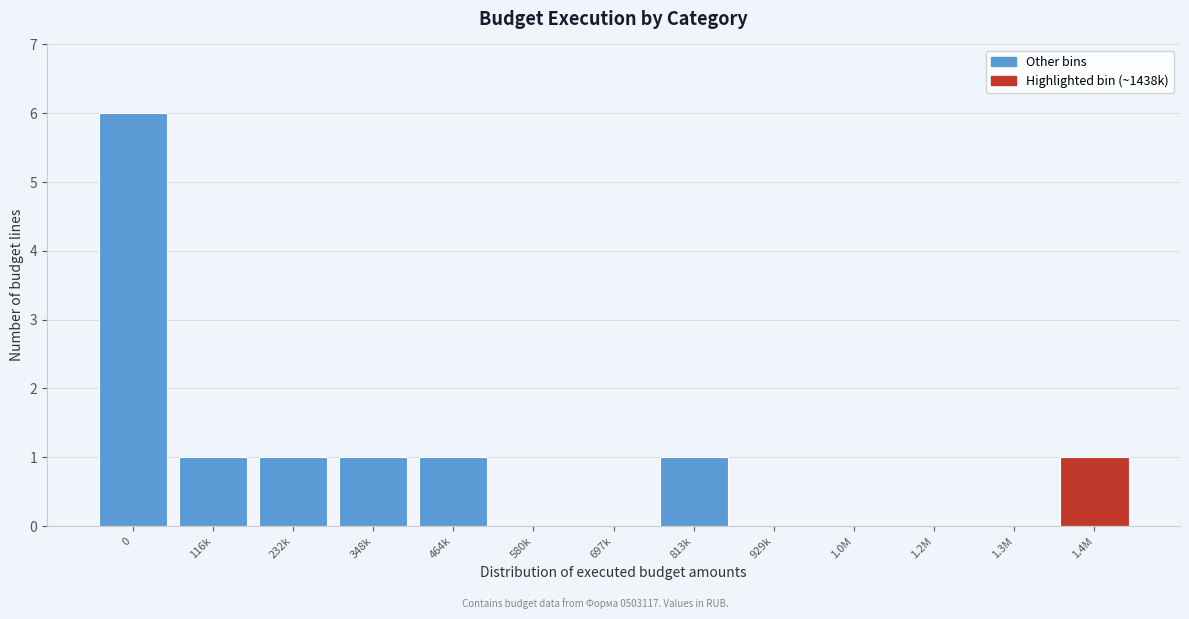

Reading left to right, transcribe all the data shown in this chart.

0=6	116k=1	232k=1	348k=1	464k=1	580k=0	697k=0	813k=1	929k=0	1.0M=0	1.2M=0	1.3M=0	1.4M=1